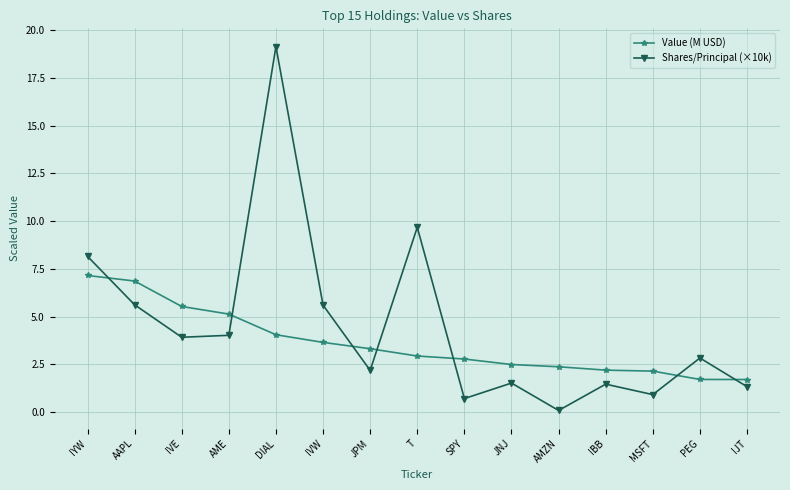

What is the difference between the maximum and second lowest values in the Value (M USD) series?

5.5